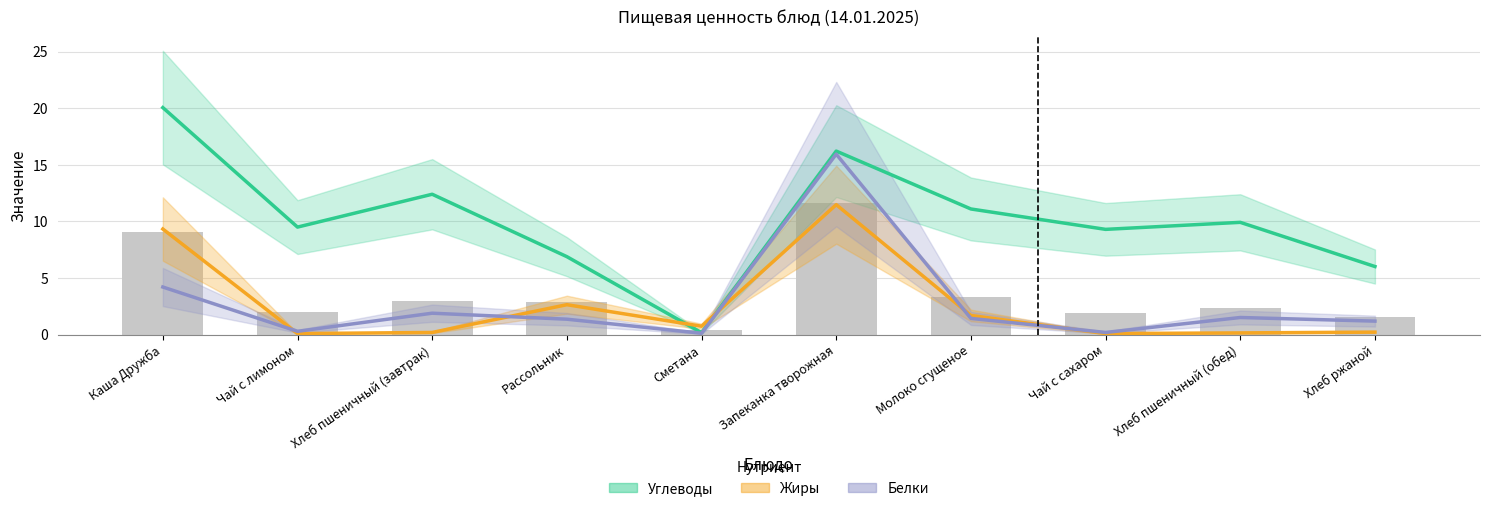

What is the sum of the Белки values at Хлеб пшеничный (завтрак) and Запеканка творожная?

17.8